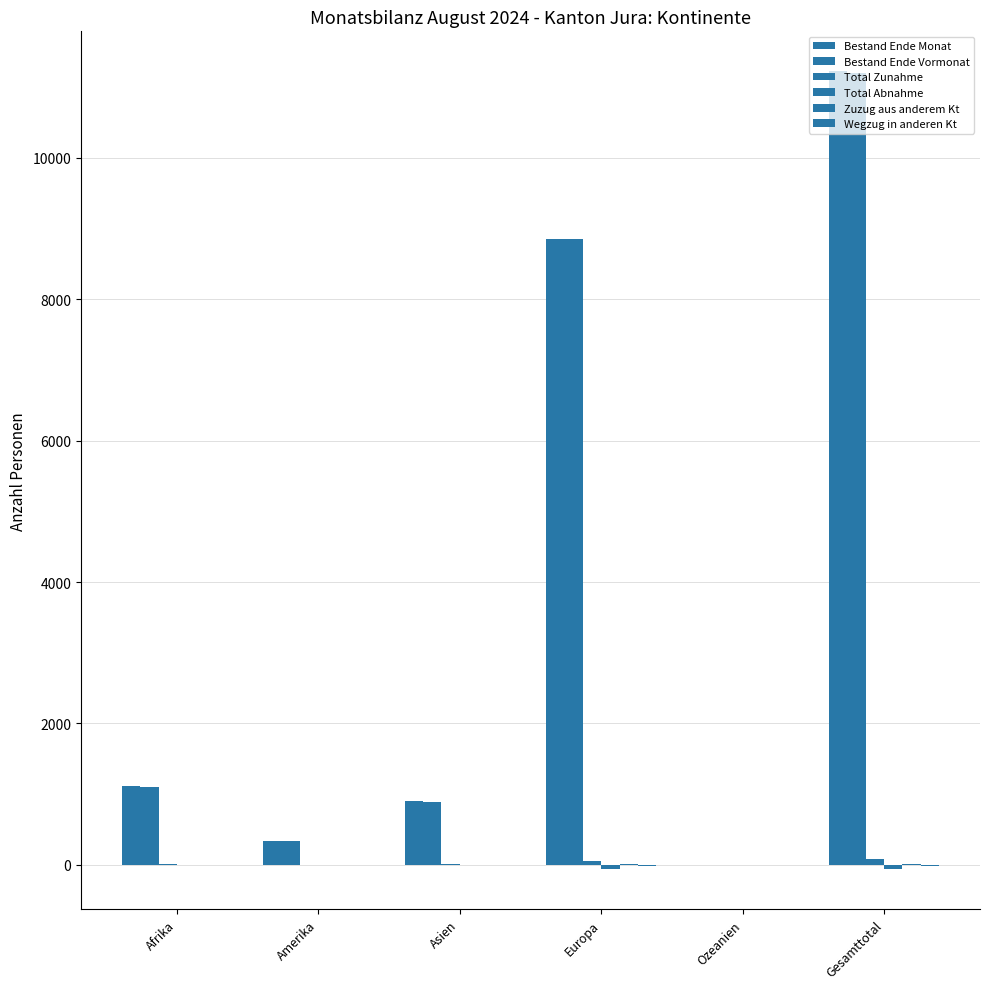

True or false: Zuzug aus anderem Kt has a value of 0 at Amerika.

True